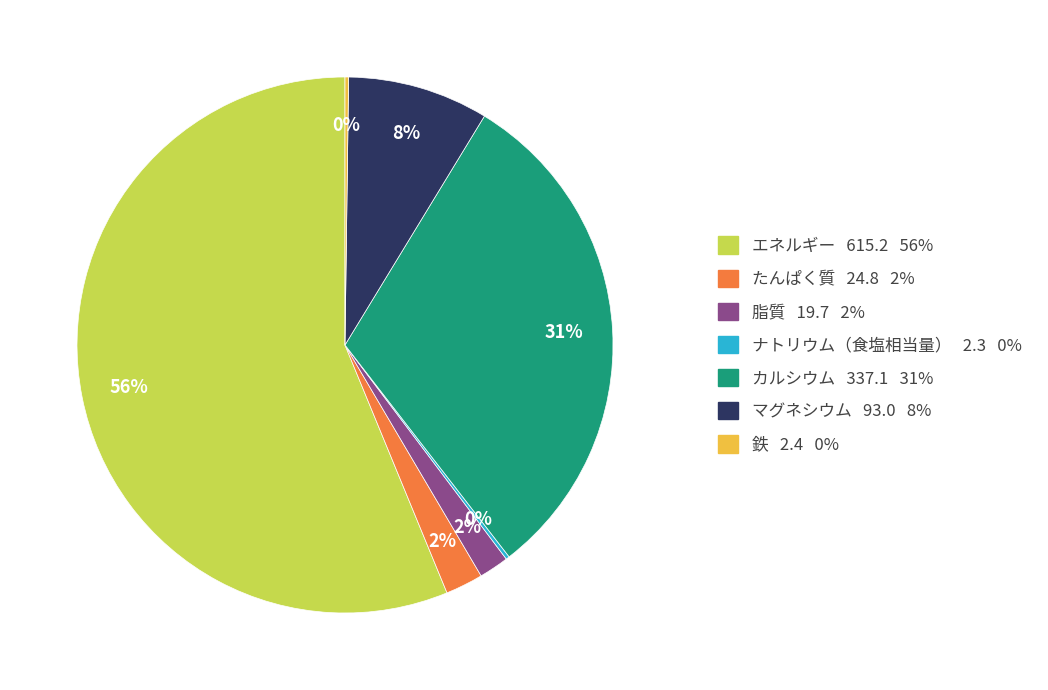

To the nearest percent, what is the difference between the エネルギー and マグネシウム slice percentages?

48%